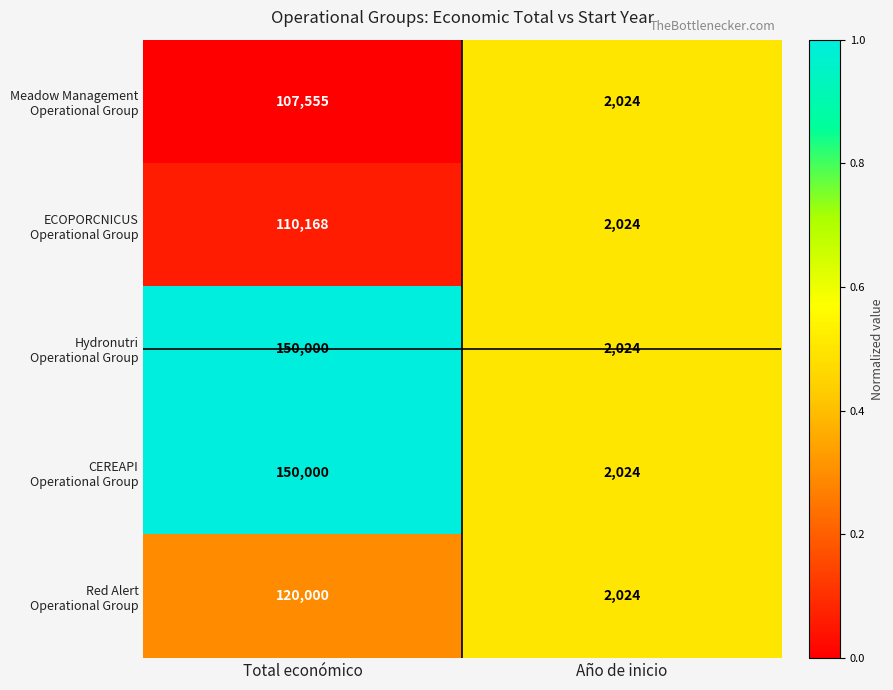

What is the greatest value displayed?

150000